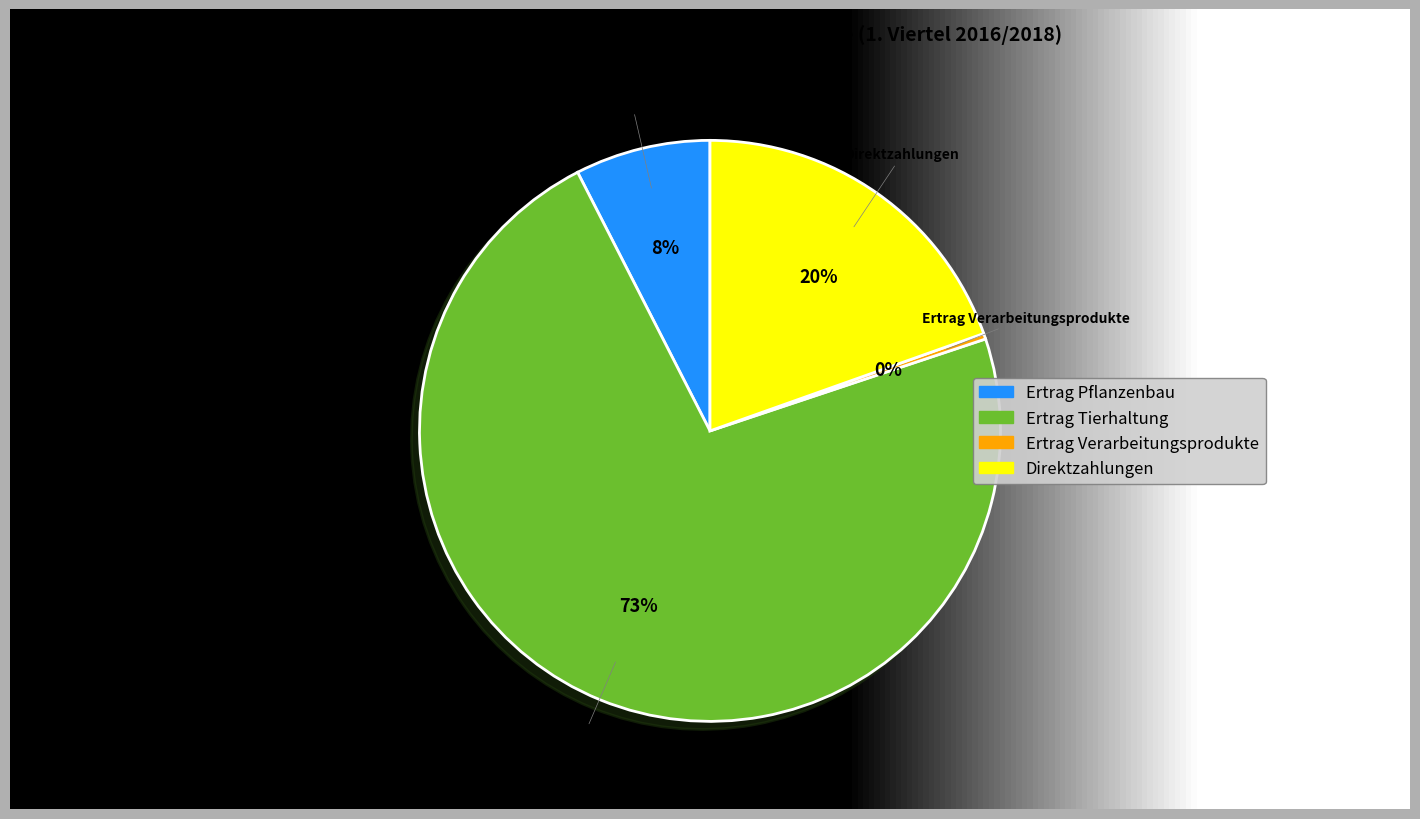

Is it true that Direktzahlungen is 20% of the pie?

True